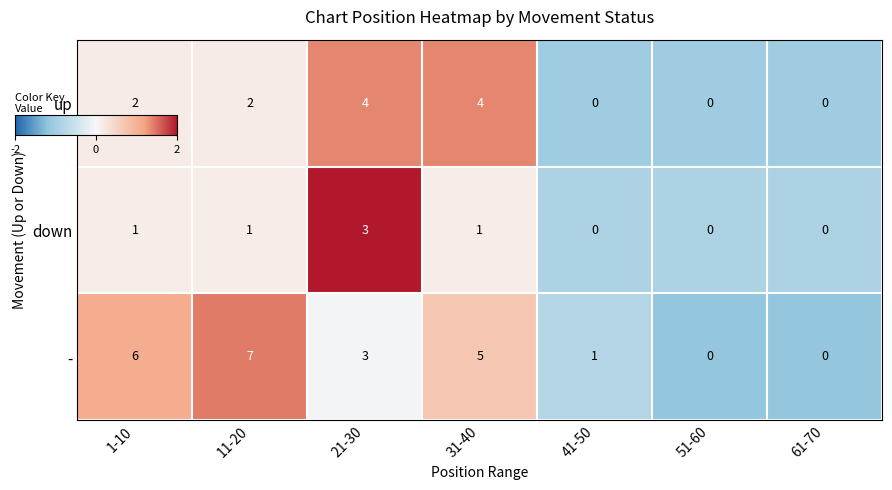

Which category has the highest value across all series?

11-20